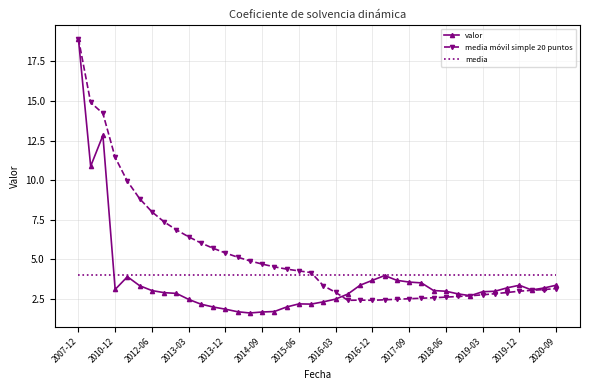

How many values in the media móvil simple 20 puntos series exceed 4?

20